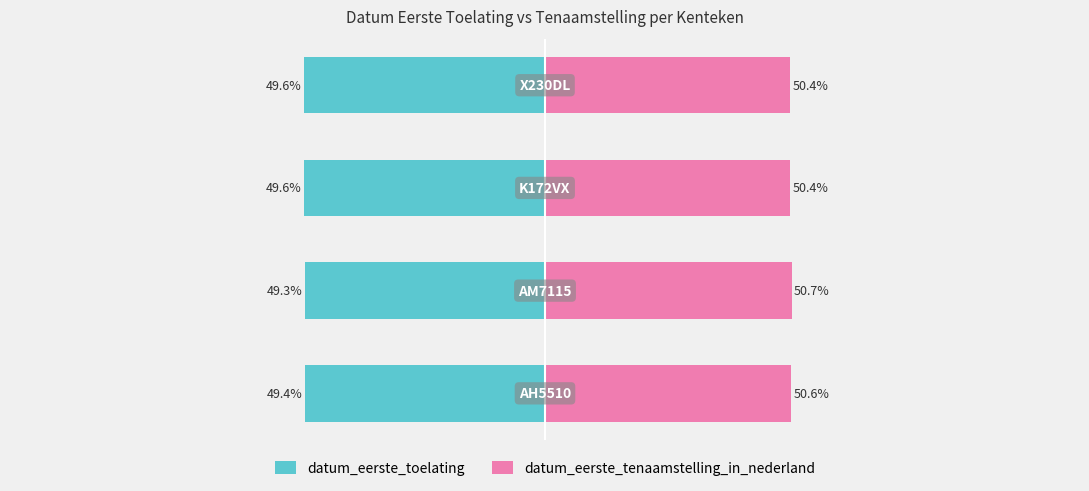

Which series changed the most between −100 and −75?

datum_eerste_tenaamstelling_in_nederland